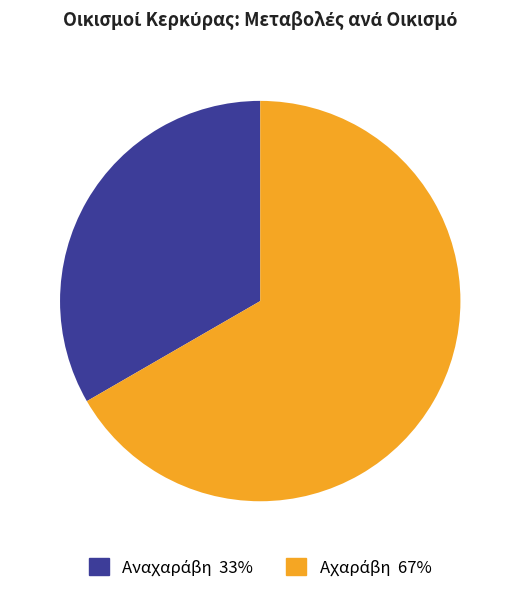

To the nearest percent, what is the average slice percentage?

50%